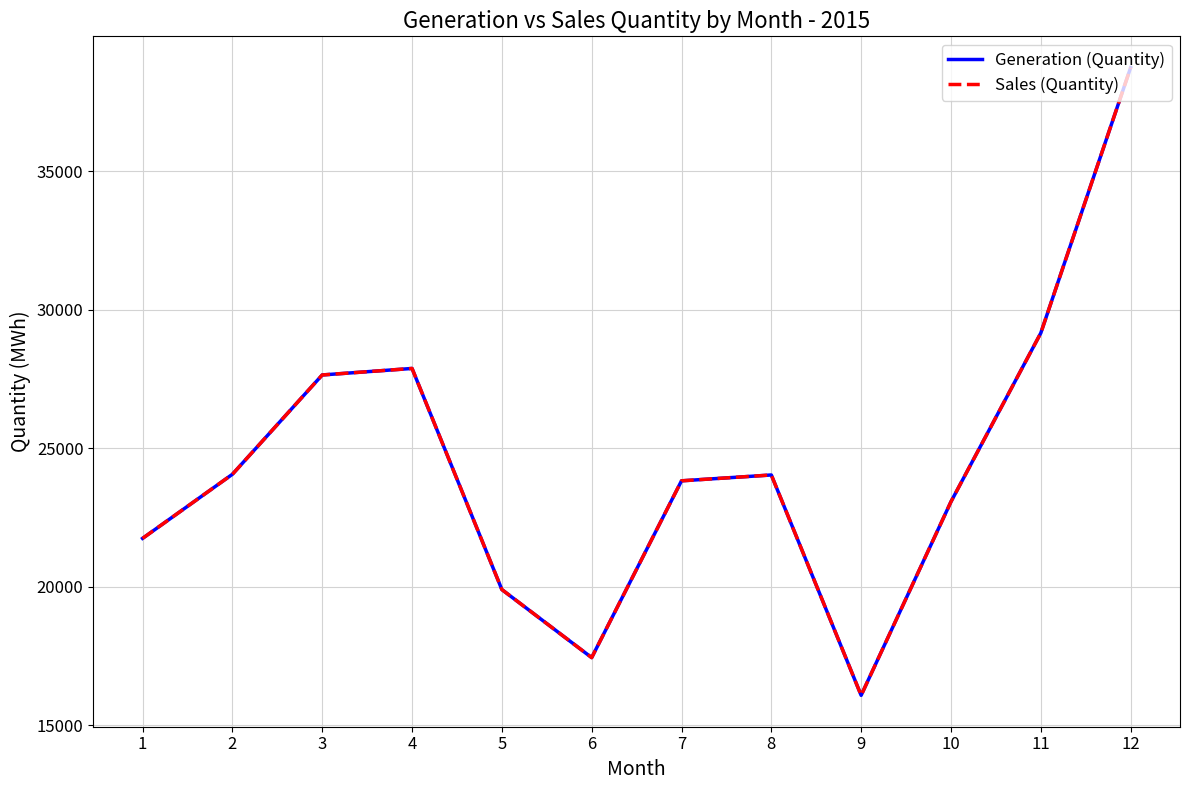

Does the chart display data point markers on the line(s)?

No